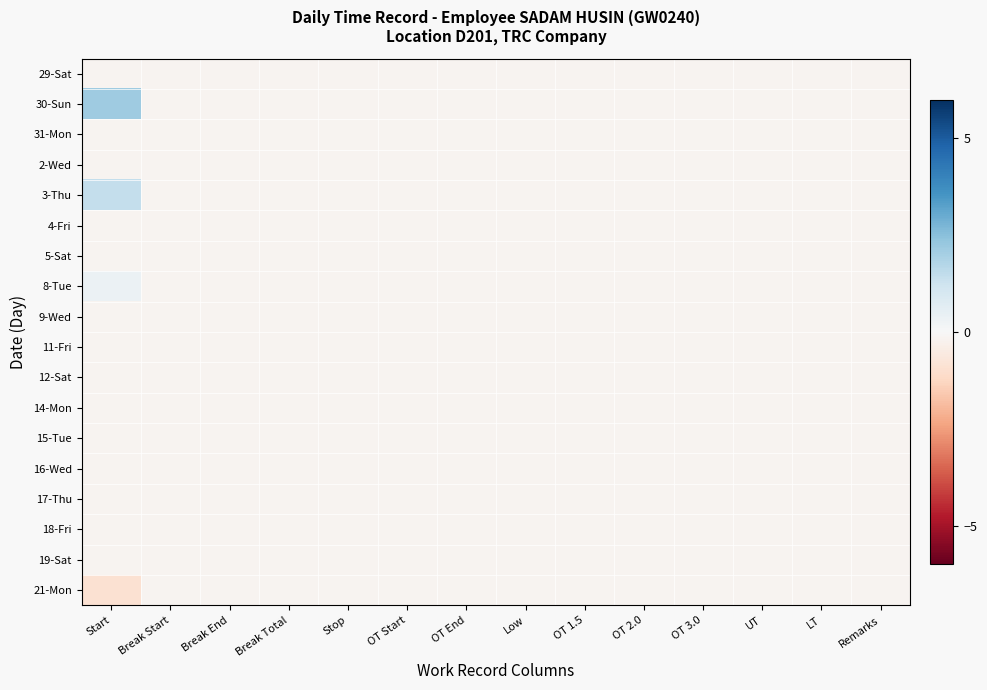

At how many categories does at least one series exceed 1?

1